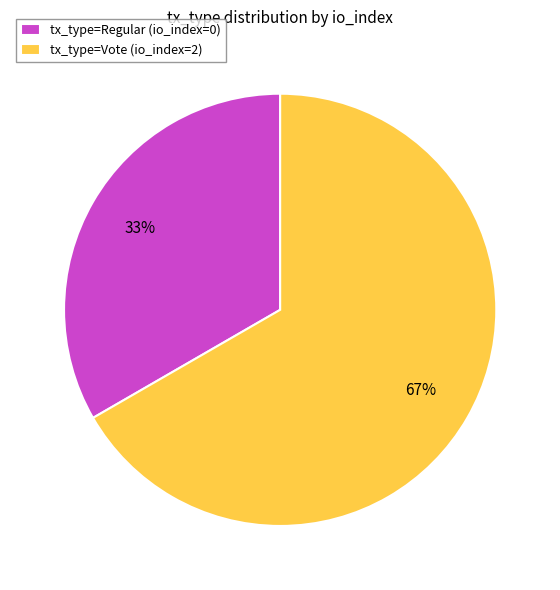

Which slice is the smallest?

tx_type=Regular (io_index=0)